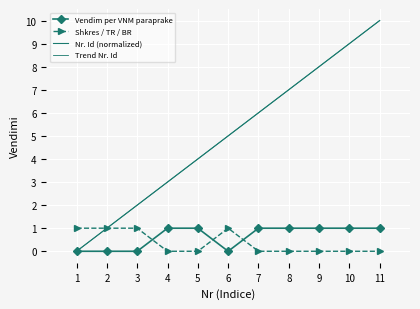

What is the value of the Nr. Id (normalized) point at the 10th from the left?

9.0